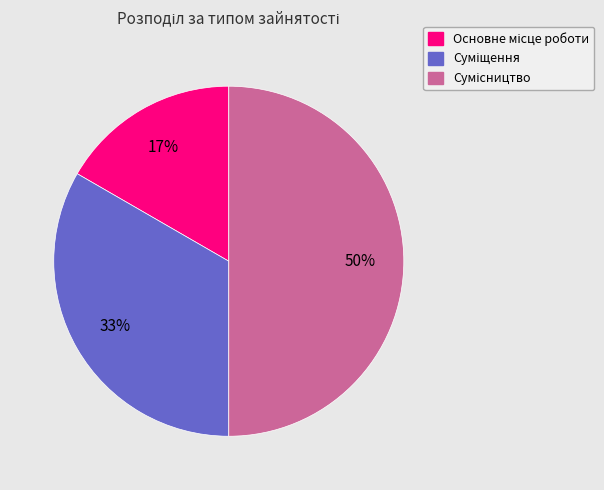

To the nearest percent, what is the difference between the largest and smallest slice percentages?

33%